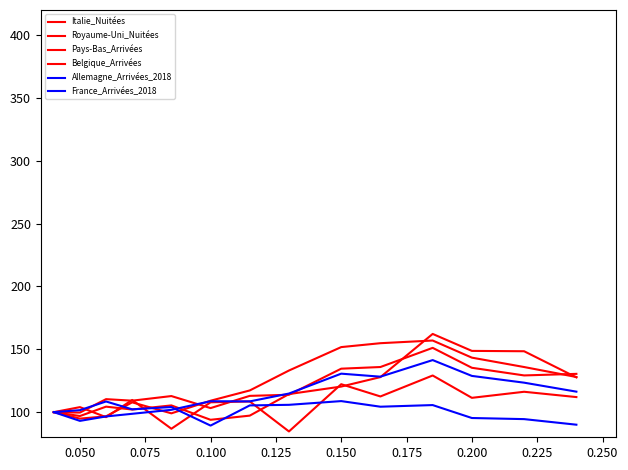

In Pays-Bas_Arrivées, how many points are higher than both neighbors (excluding endpoints)?

2